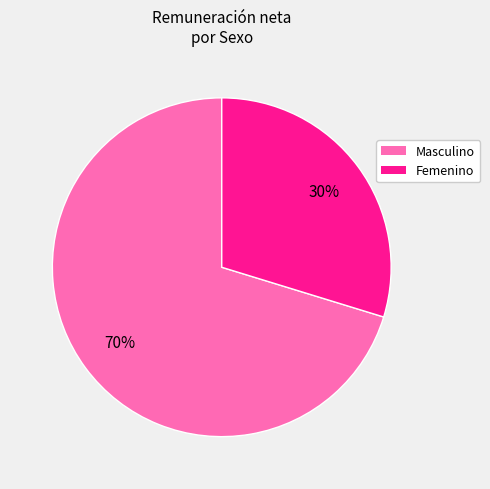

Do Masculino and Femenino together represent more than half of the pie?

Yes